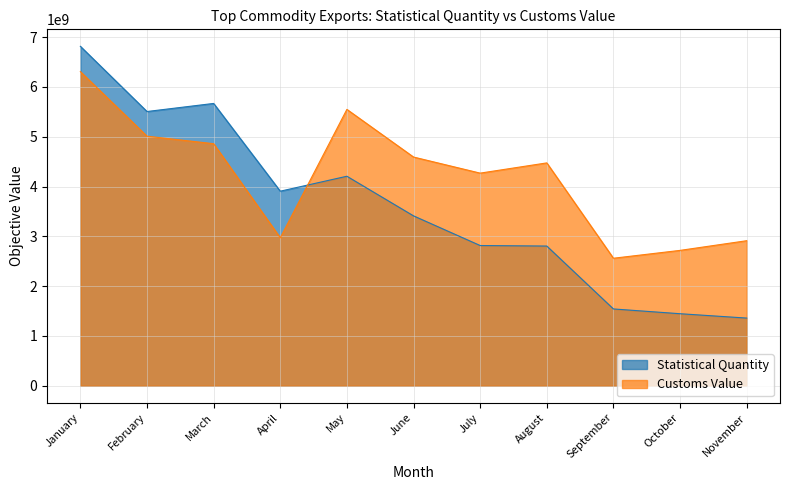

What is the difference between the highest and lowest values at November?

1553612899